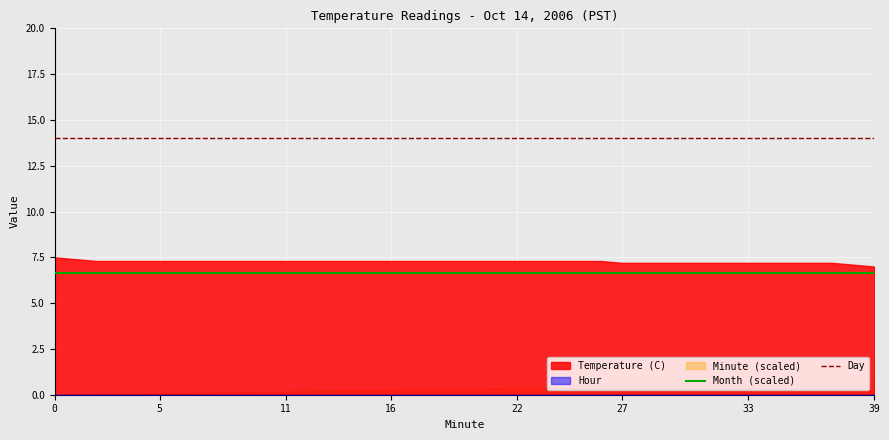

What is the maximum value for Month (scaled)?

6.7